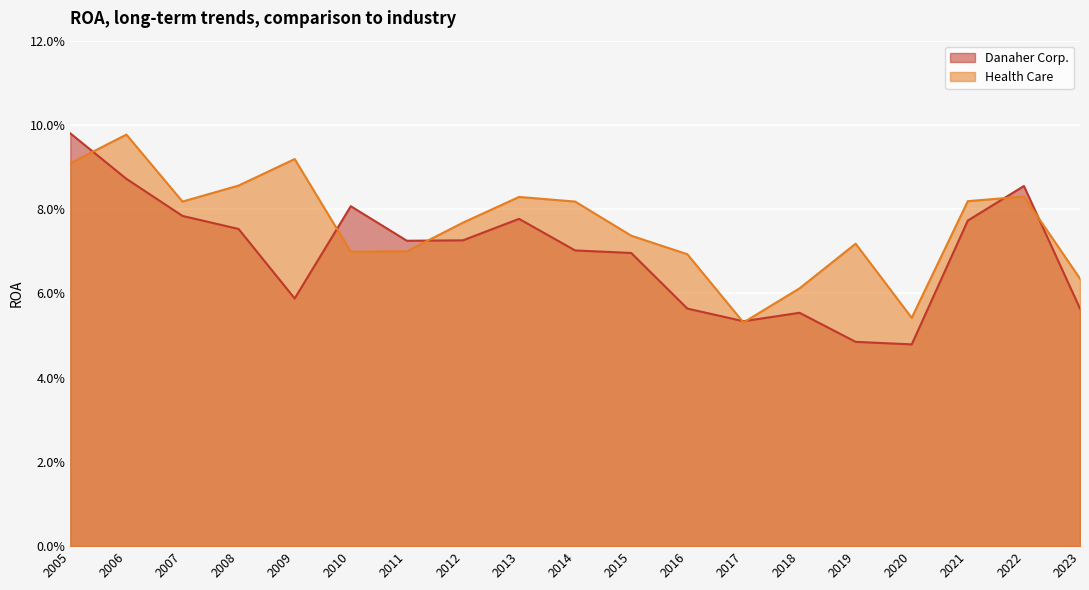

The value of Danaher Corp. at 2023 is 0.1. True or false?

False